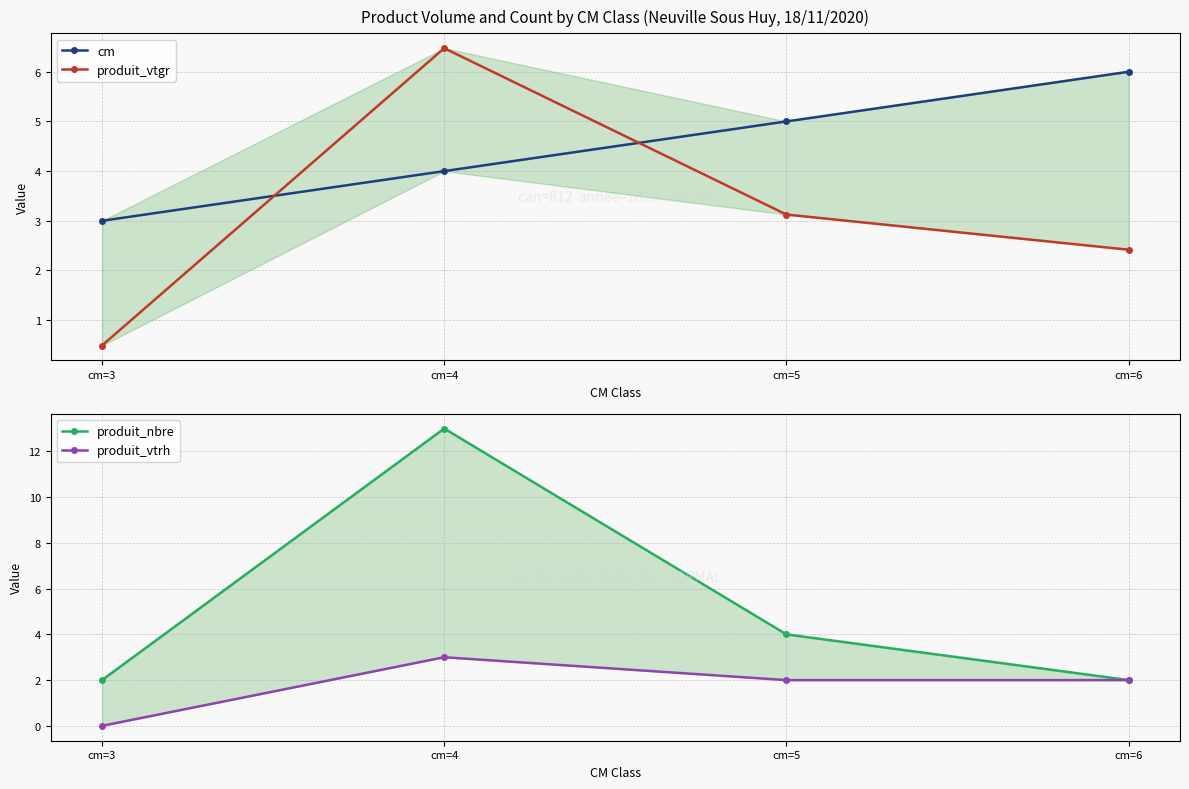

What are all the series names shown in the legend?

cm, produit_vtgr, produit_nbre, produit_vtrh